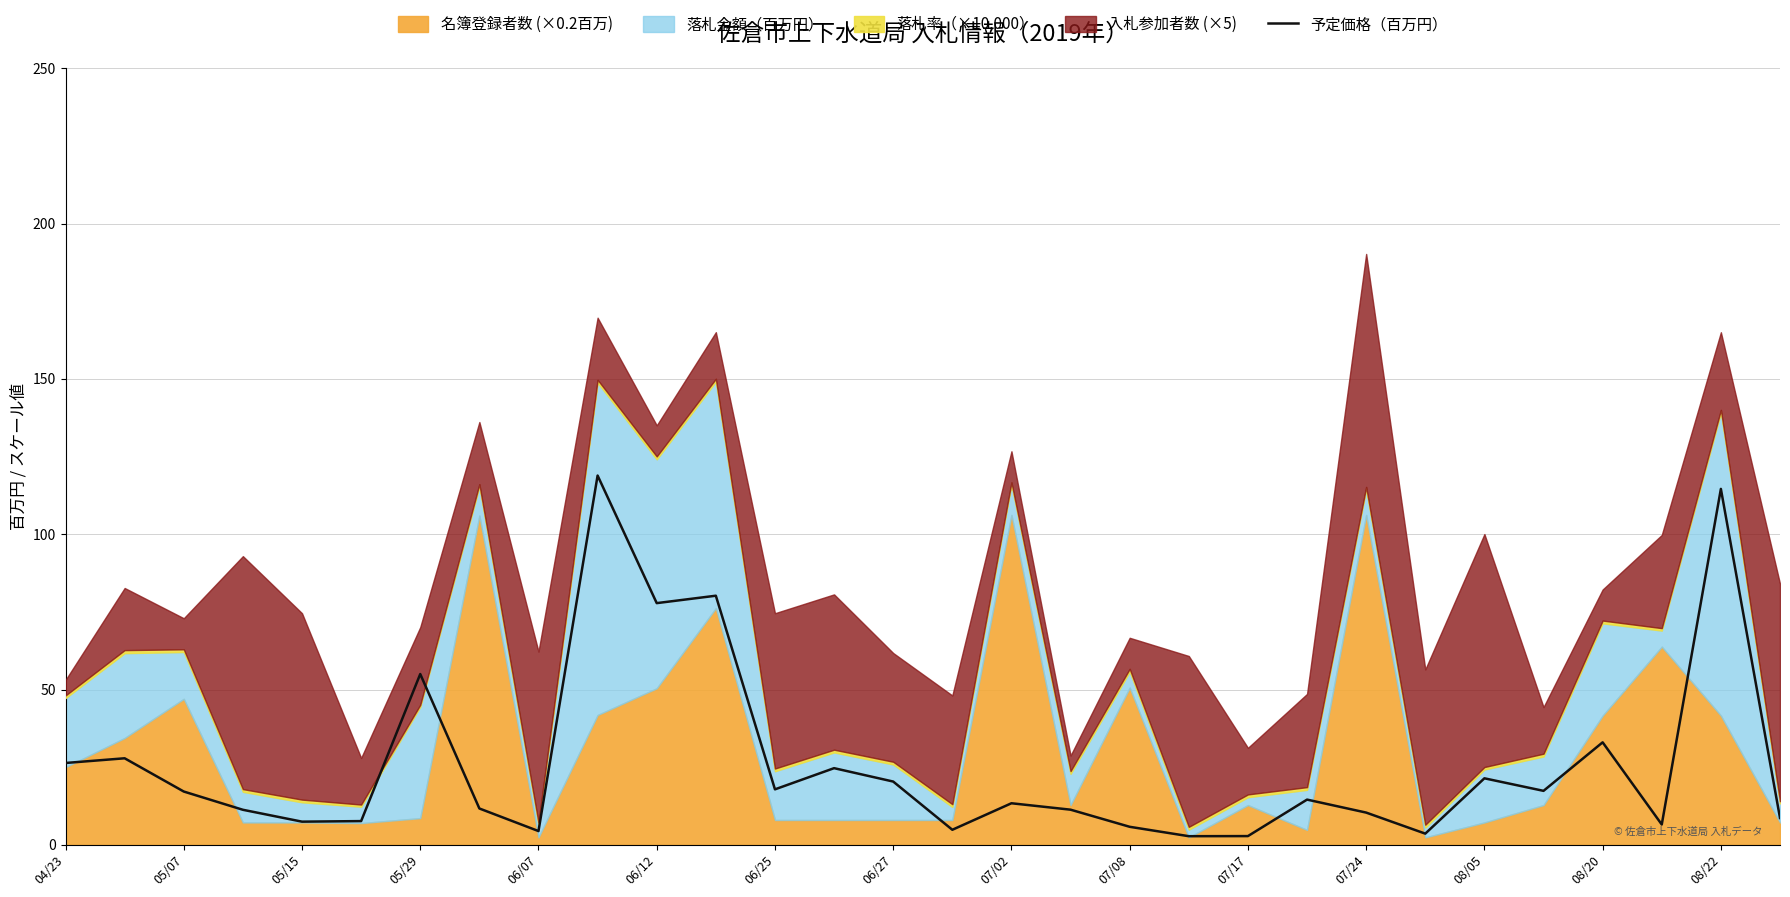

At which label is 予定価格（百万円） closest to 60?

05/29